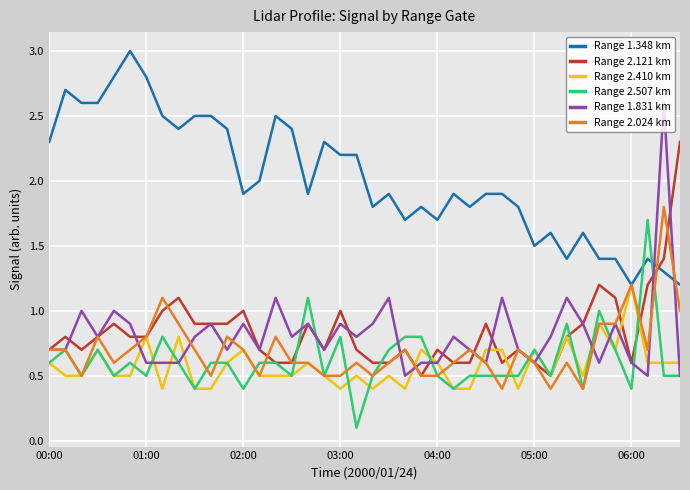

Which series has the widest spread of values?

Range 1.831 km